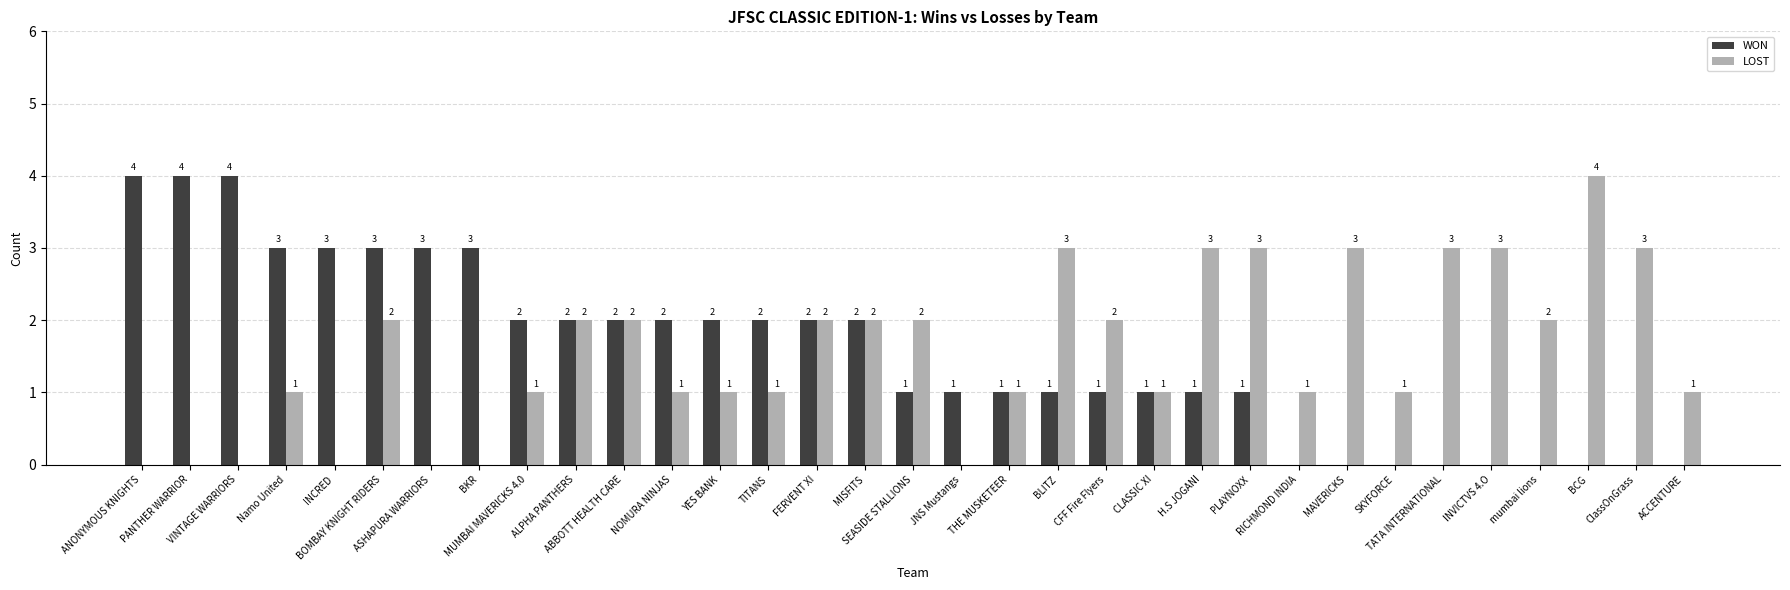

What is the sum of the WON values at BKR and RICHMOND INDIA?

3